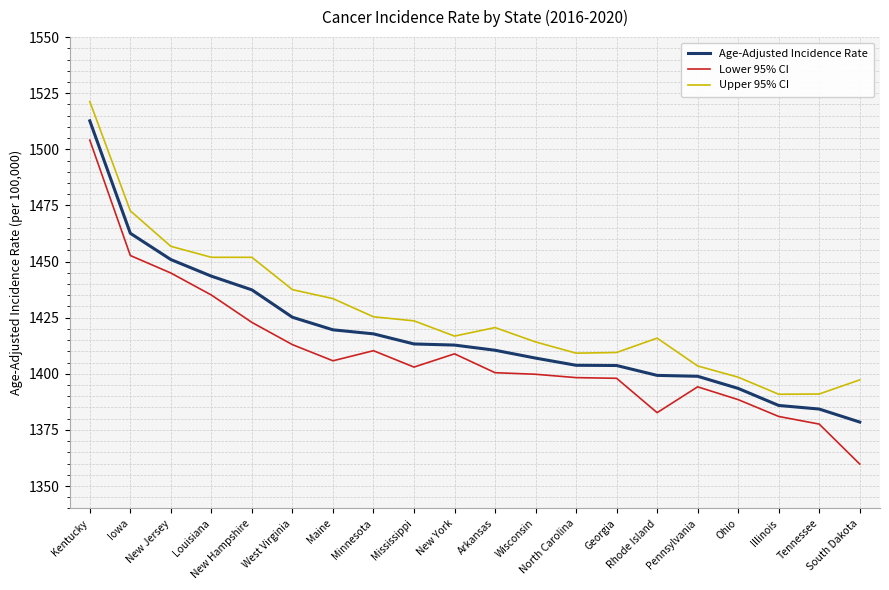

What is the sum of the Age-Adjusted Incidence Rate values at Rhode Island and New York?

2812.1